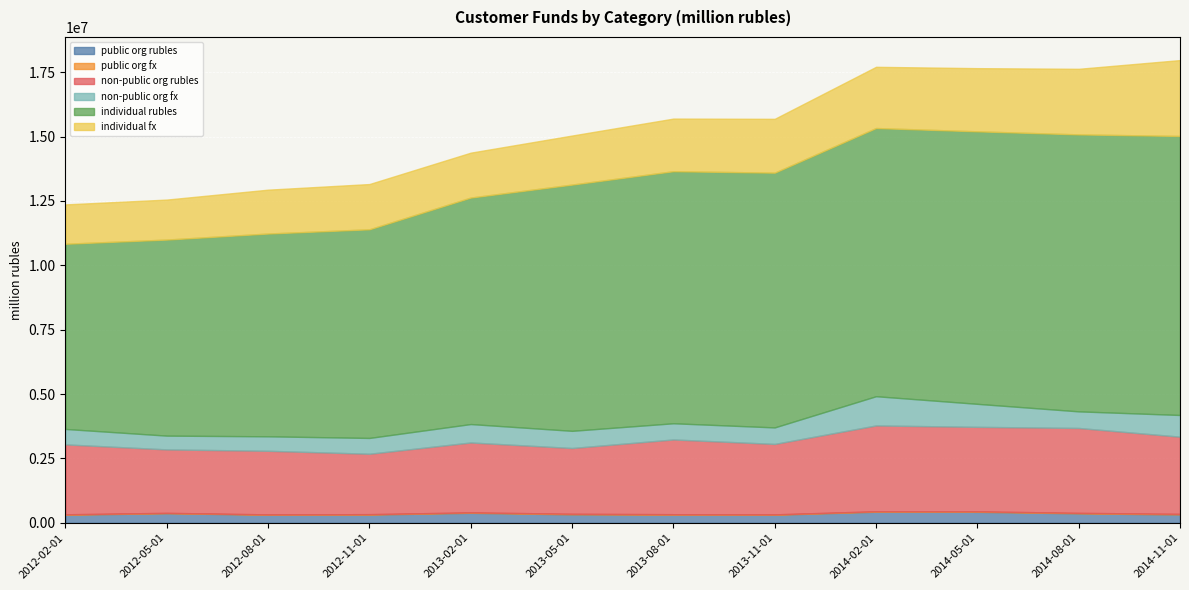

What is the sum of all non-public org rubles values?

33807026